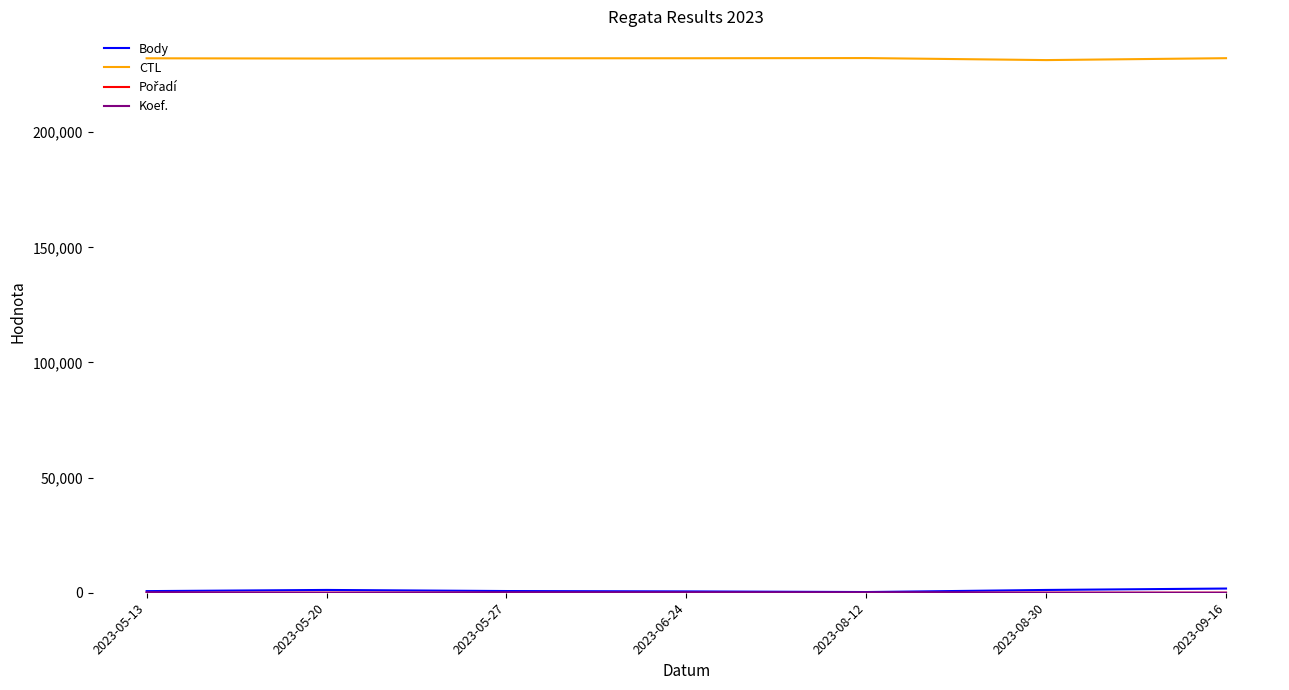

How many lines are shown in the chart?

4